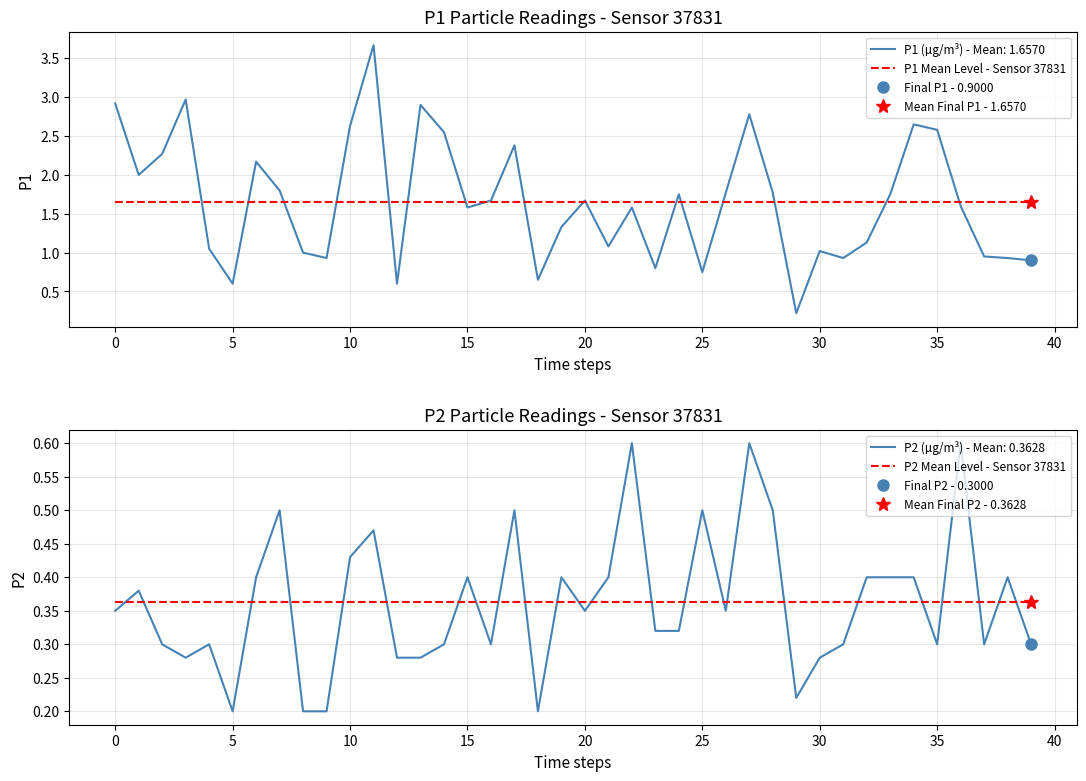

List the series in order of their peak value, highest first.

P1 Mean Level - Sensor 37831, P2 Mean Level - Sensor 37831